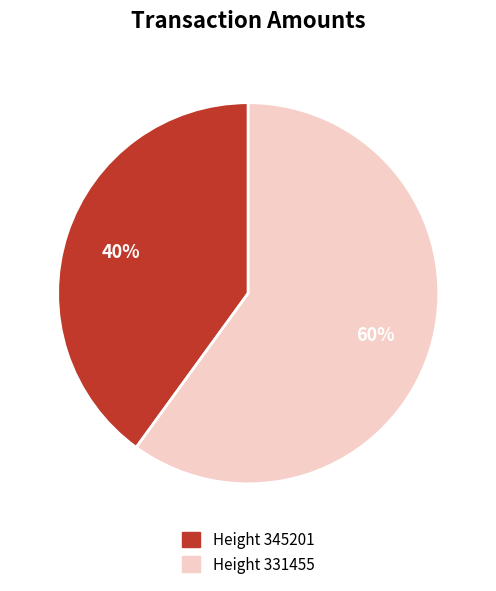

What percentage is the Height 331455 slice, to the nearest percent?

60%